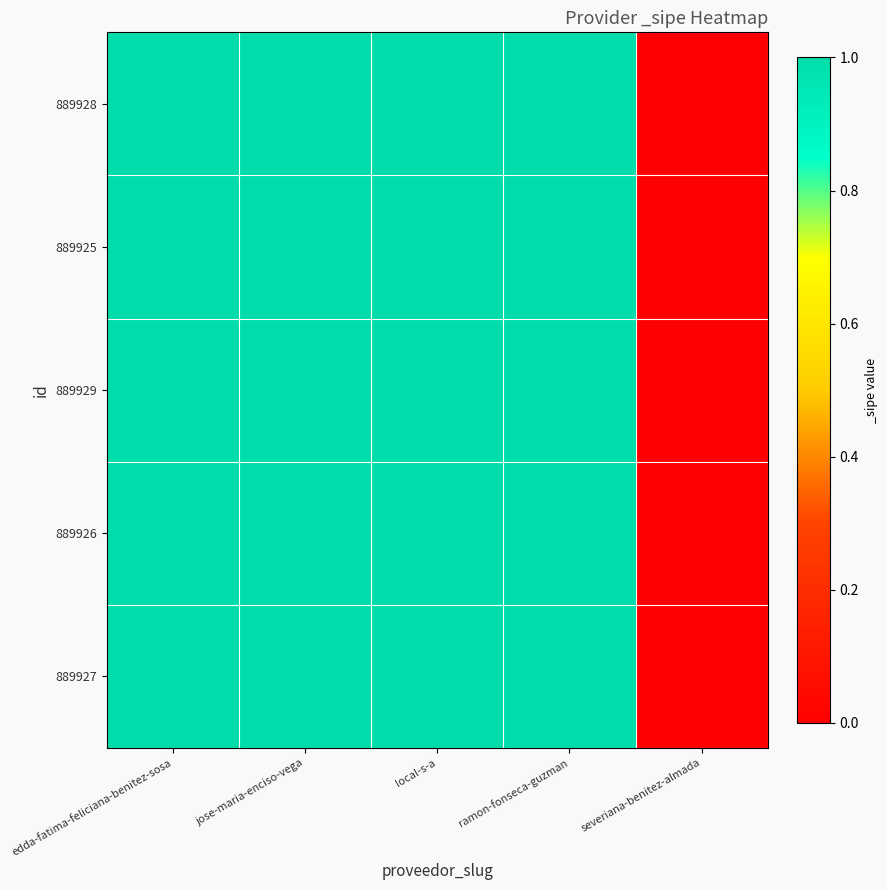

Reading right to left, transcribe all the data shown in this chart.

889928: severiana-benitez-almada=0	ramon-fonseca-guzman=1	local-s-a=1	jose-maria-enciso-vega=1	edda-fatima-feliciana-benitez-sosa=1
889925: severiana-benitez-almada=0	ramon-fonseca-guzman=1	local-s-a=1	jose-maria-enciso-vega=1	edda-fatima-feliciana-benitez-sosa=1
889929: severiana-benitez-almada=0	ramon-fonseca-guzman=1	local-s-a=1	jose-maria-enciso-vega=1	edda-fatima-feliciana-benitez-sosa=1
889926: severiana-benitez-almada=0	ramon-fonseca-guzman=1	local-s-a=1	jose-maria-enciso-vega=1	edda-fatima-feliciana-benitez-sosa=1
889927: severiana-benitez-almada=0	ramon-fonseca-guzman=1	local-s-a=1	jose-maria-enciso-vega=1	edda-fatima-feliciana-benitez-sosa=1